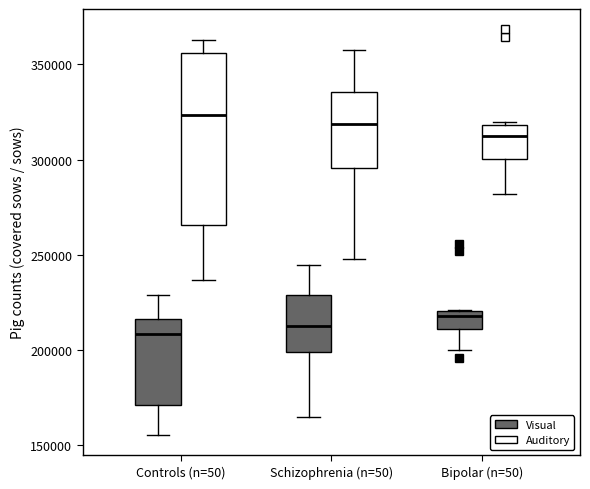

Reading left to right, read every box against the y-axis: the position of its median line, the range the box covers, and the ends of its whiskers. The values are not printed on the chart, so give them approximately, as read against the axis.

Controls (n=50) (Visual): median 210000, box 170000 to 215000, whiskers 155000 to 230000
Controls (n=50) (Auditory): median 325000, box 265000 to 355000, whiskers 235000 to 365000
Schizophrenia (n=50) (Visual): median 215000, box 200000 to 230000, whiskers 165000 to 245000
Schizophrenia (n=50) (Auditory): median 320000, box 295000 to 335000, whiskers 250000 to 355000
Bipolar (n=50) (Visual): median 220000 (just below the box's upper edge), box 210000 to 220000, whiskers 200000 to 220000
Bipolar (n=50) (Auditory): median 310000, box 300000 to 320000, whiskers 280000 to 320000 (just above the box's upper edge)